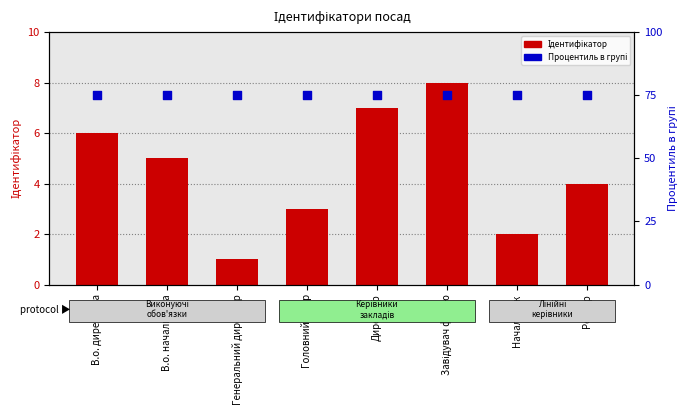

Which series has the largest Y range (max minus min)?

Ідентифікатор